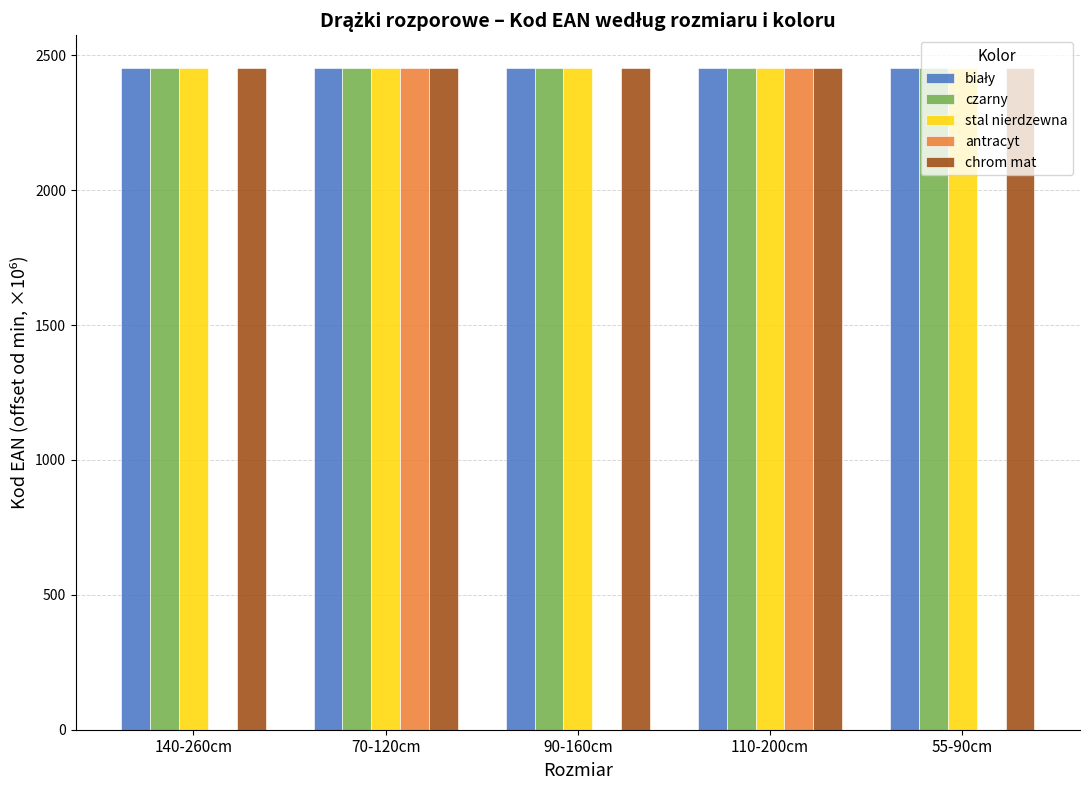

Is the value of antracyt at 140-260cm greater than the value of stal nierdzewna at 70-120cm?

No